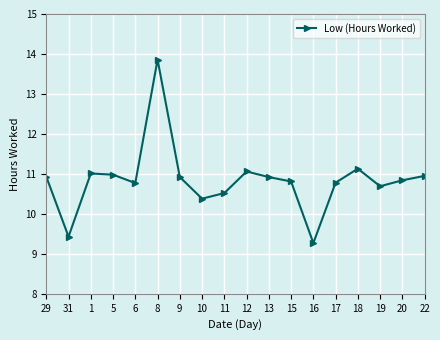

What is the label of the 7th point from the left?

9